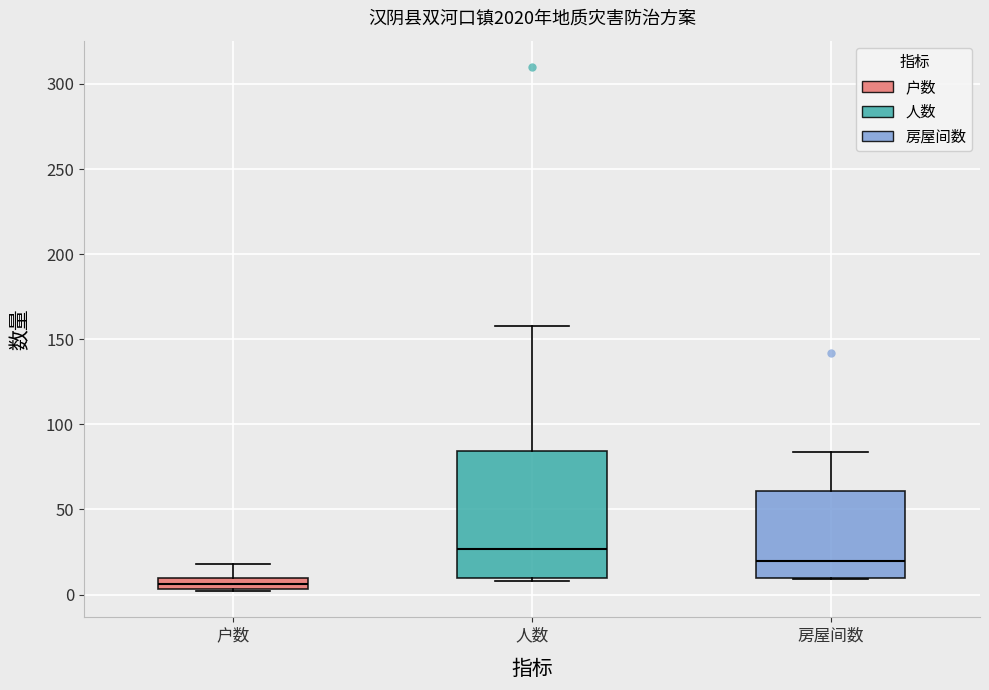

Where is the lower edge of the box for 户数 on the y-axis? The values are not printed on the chart, so give them approximately, as read against the axis.

5